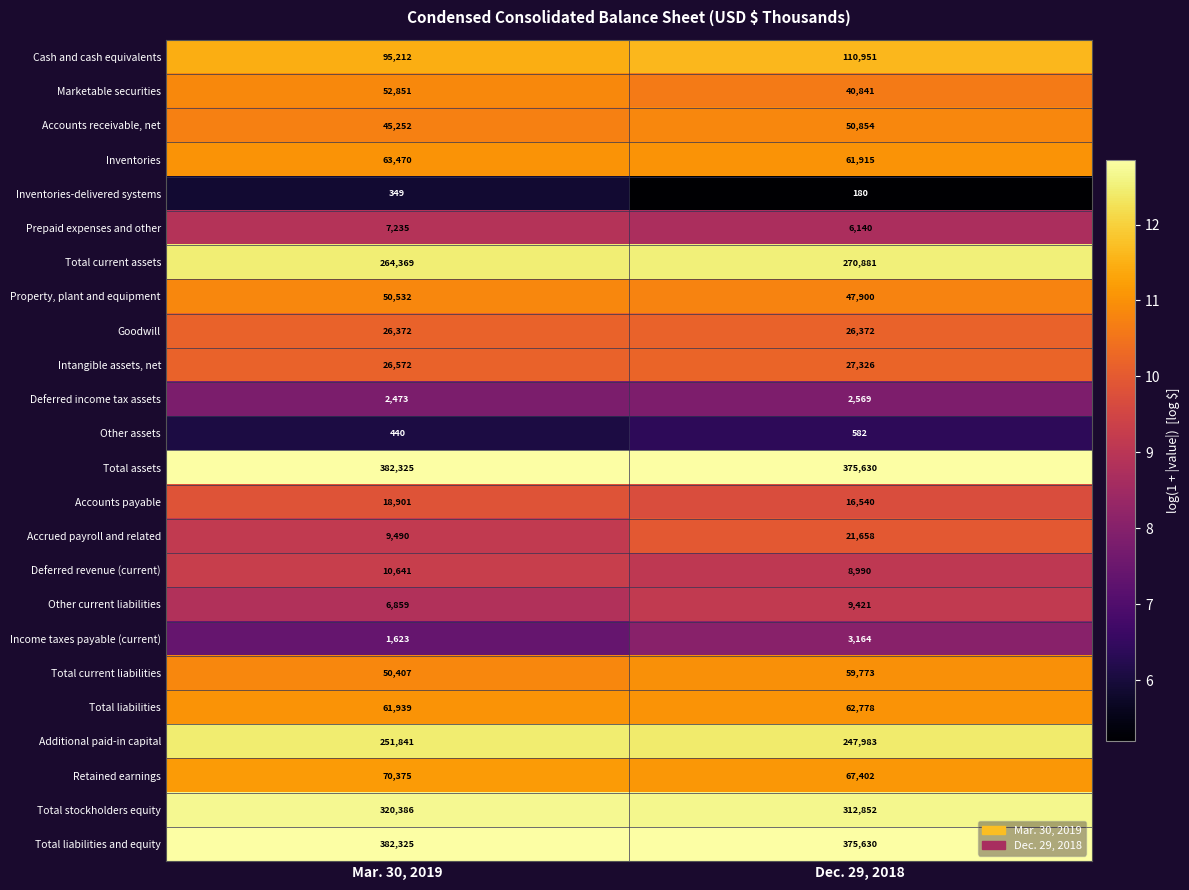

What is the sum of all Deferred revenue (current) values?

19631